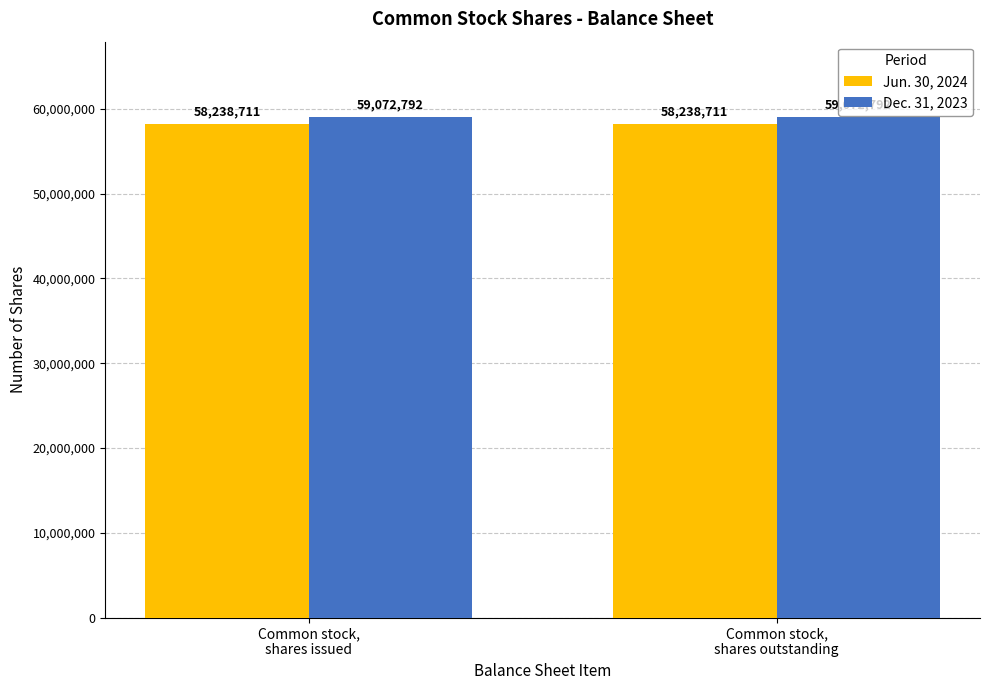

Is the value of Jun. 30, 2024 at Common stock,
shares issued greater than the value of Dec. 31, 2023 at Common stock,
shares issued?

No